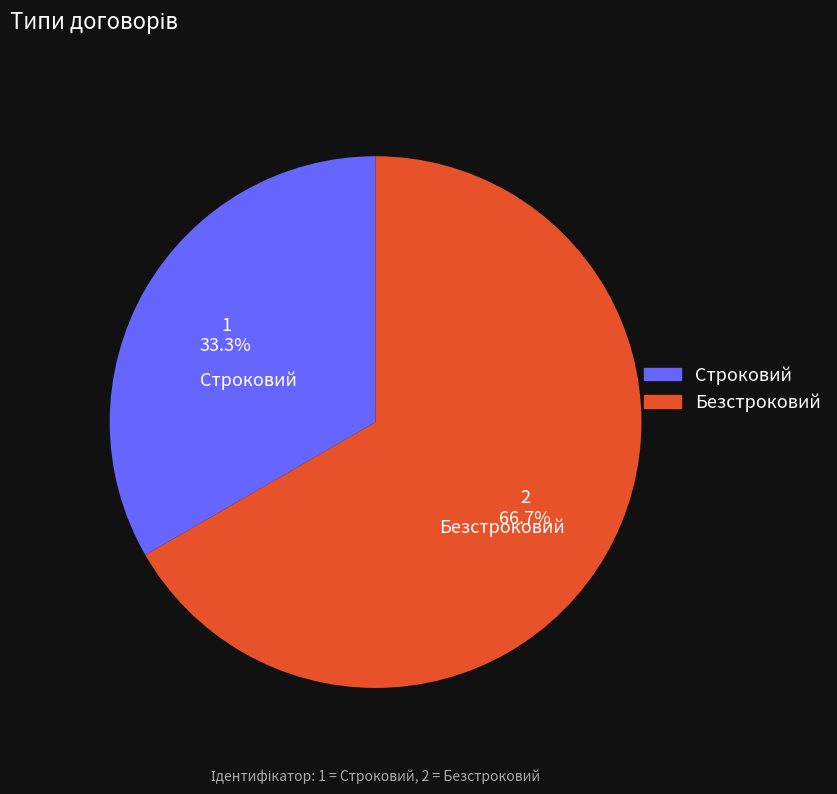

Between Безстроковий and Строковий, which is larger?

Безстроковий